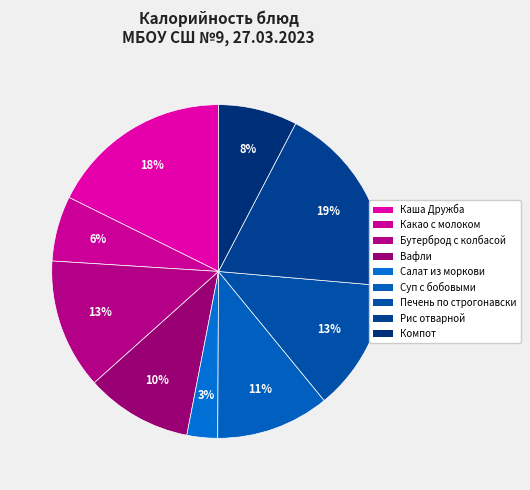

Does any single category account for the majority?

No